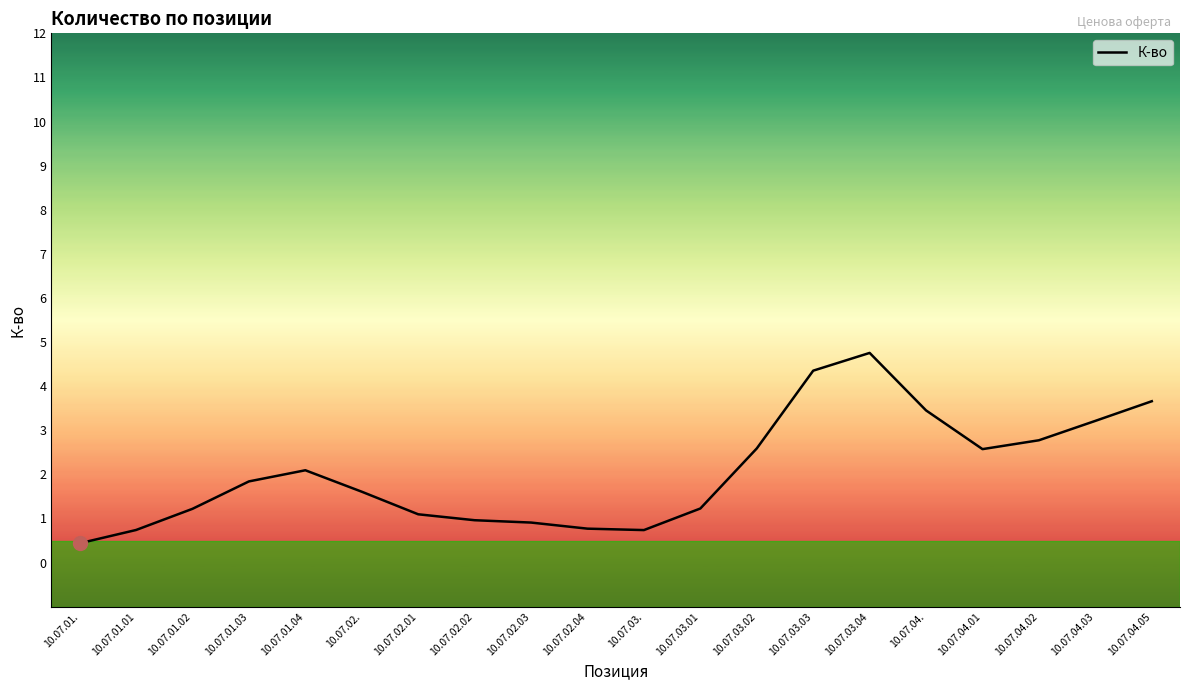

List the labels in order of value, largest first.

10.07.03.04, 10.07.03.03, 10.07.04.05, 10.07.04., 10.07.04.03, 10.07.04.02, 10.07.03.02, 10.07.04.01, 10.07.01.04, 10.07.01.03, 10.07.02., 10.07.03.01, 10.07.01.02, 10.07.02.01, 10.07.02.02, 10.07.02.03, 10.07.02.04, 10.07.01.01, 10.07.03., 10.07.01.